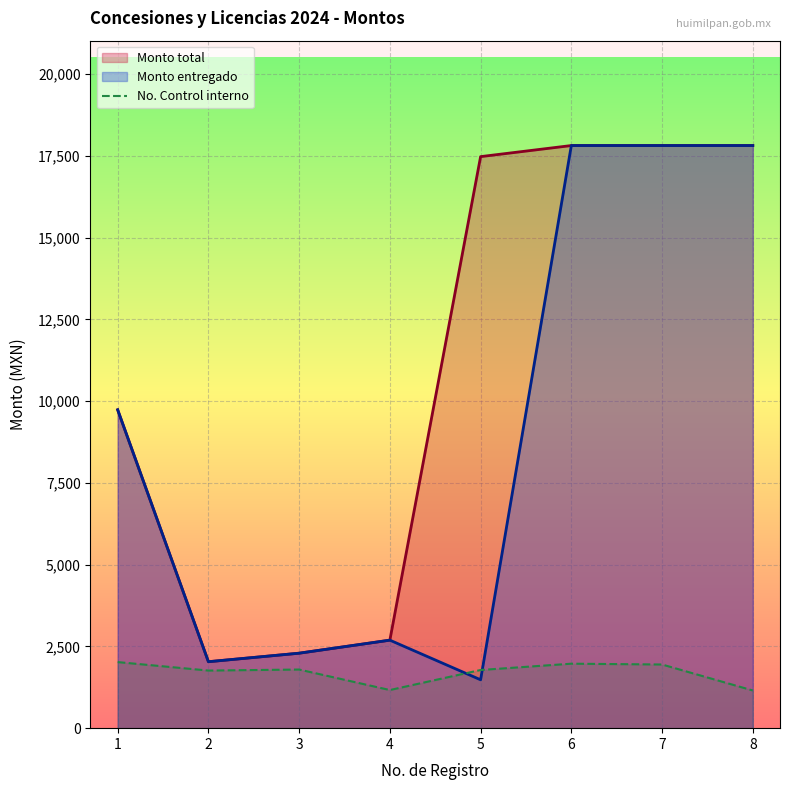

The value of Monto total at 1 is 9736.6. True or false?

True